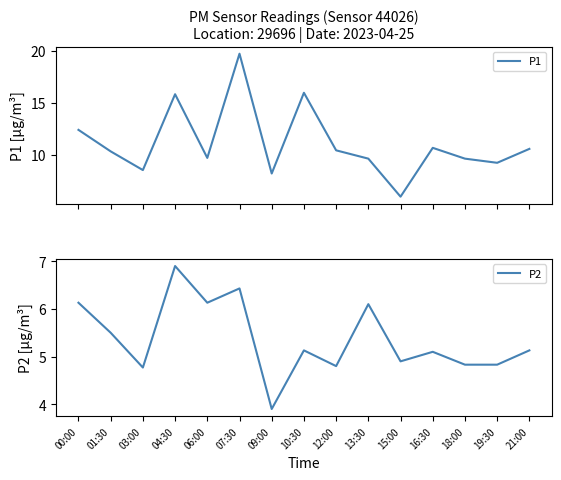

The P1 series shows 24.2 at 04:30. True or false?

False